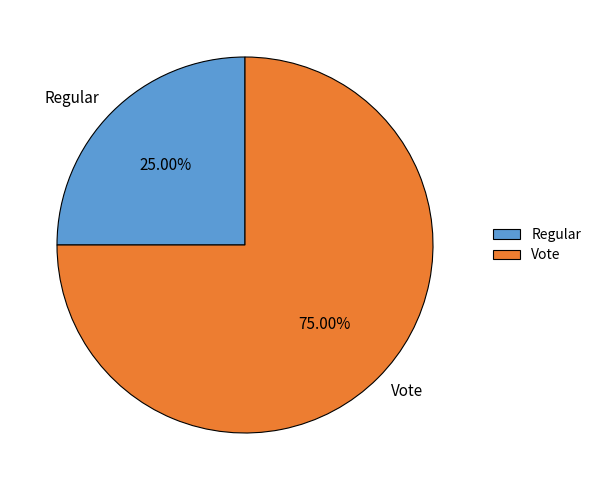

Count the number of slices in the pie.

2